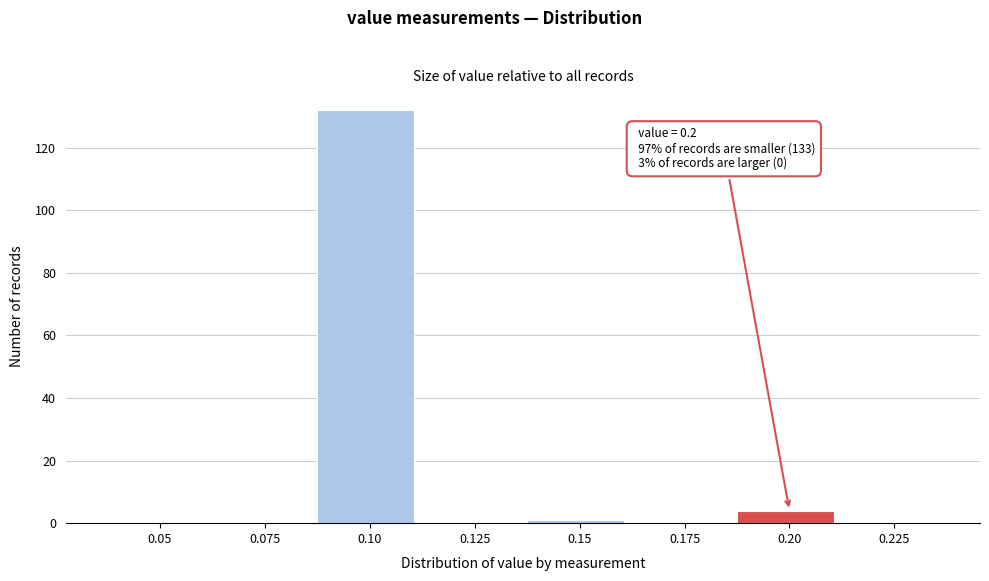

Reading left to right, extract all data points from this chart.

0.05=0	0.075=0	0.10=132	0.125=0	0.15=1	0.175=0	0.20=4	0.225=0